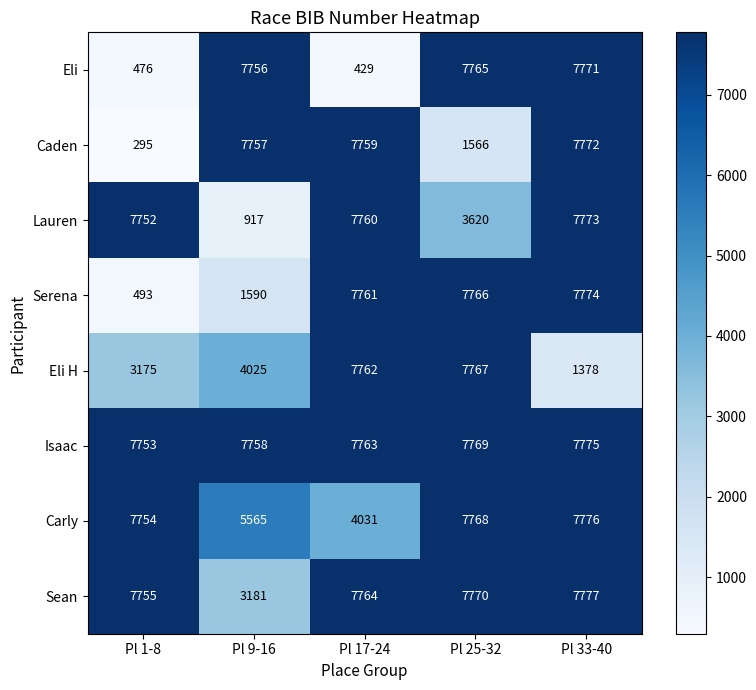

Which series has the largest range (max minus min)?

Caden